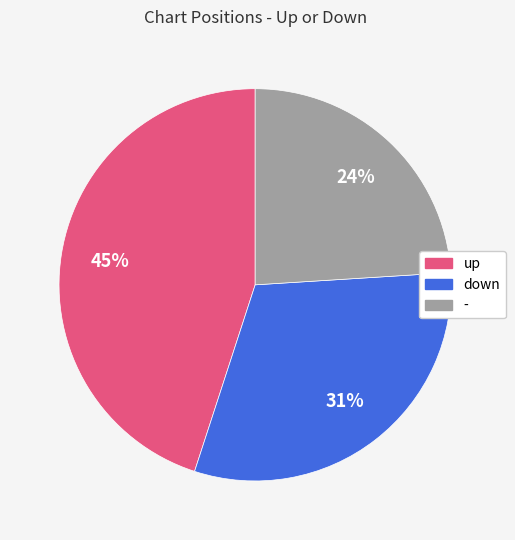

Approximately how many times larger is the value at down compared to up?

0.7